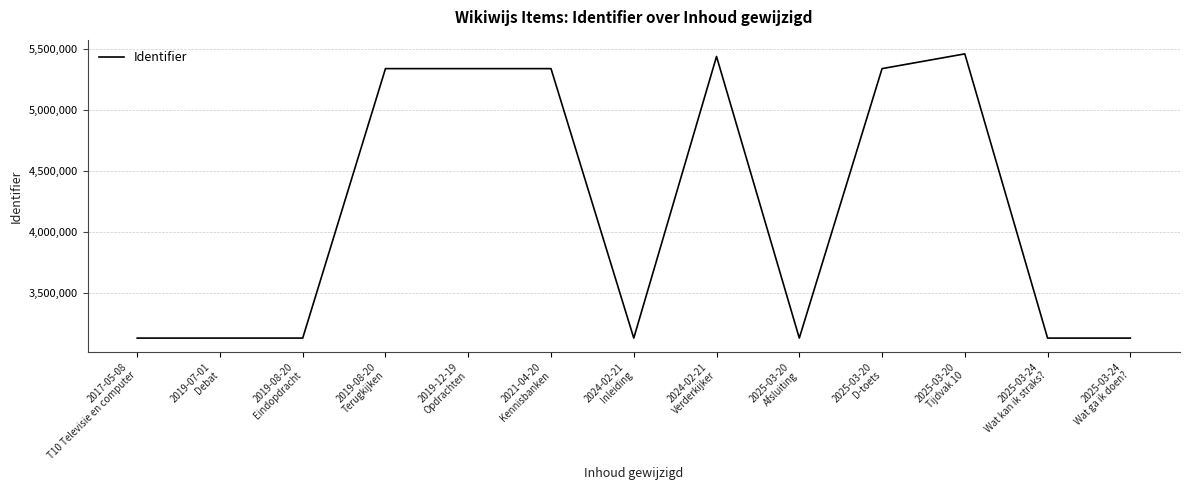

What position from the right is 2021-04-20
Kennisbanken?

8